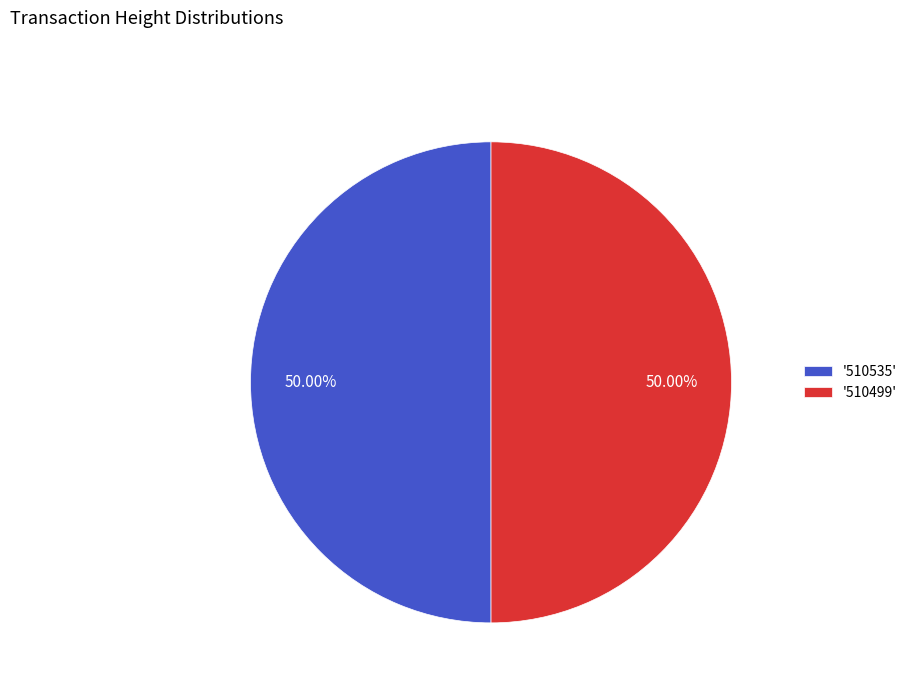

Approximately how many times larger is the value at '510535' compared to '510499'?

1.0